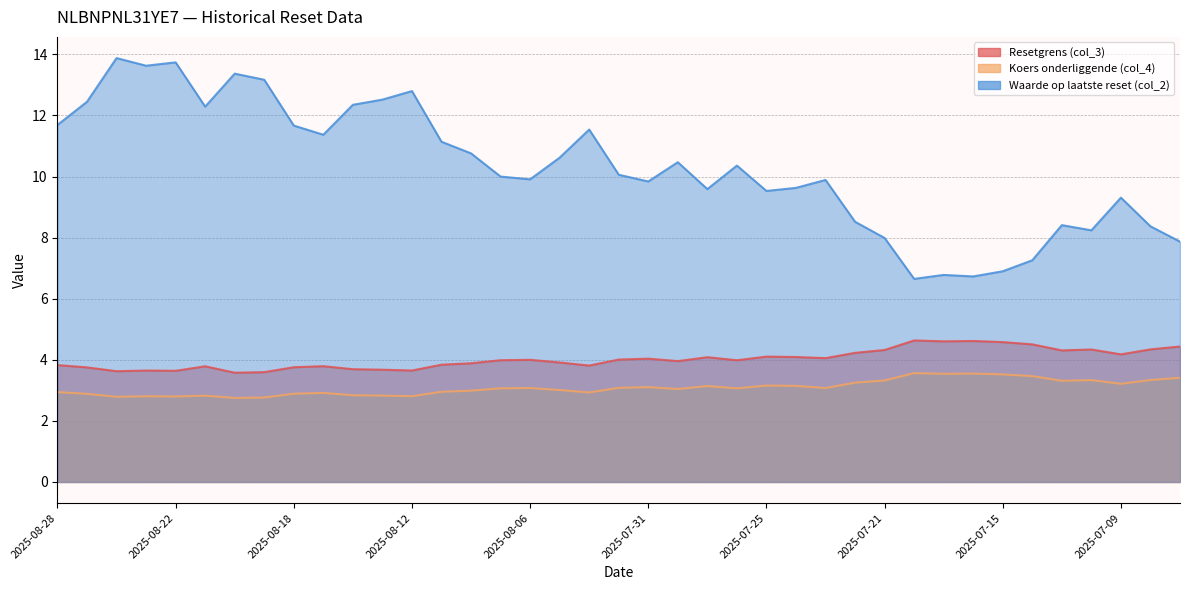

At which label is Koers onderliggende (col_4) closest to 3?

2025-08-08